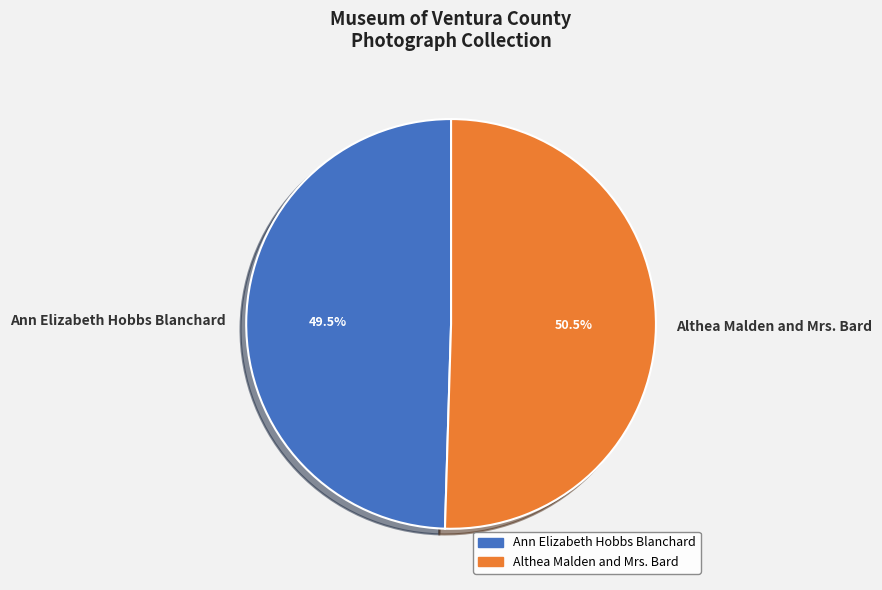

Which category has the biggest portion of the pie?

Althea Malden and Mrs. Bard